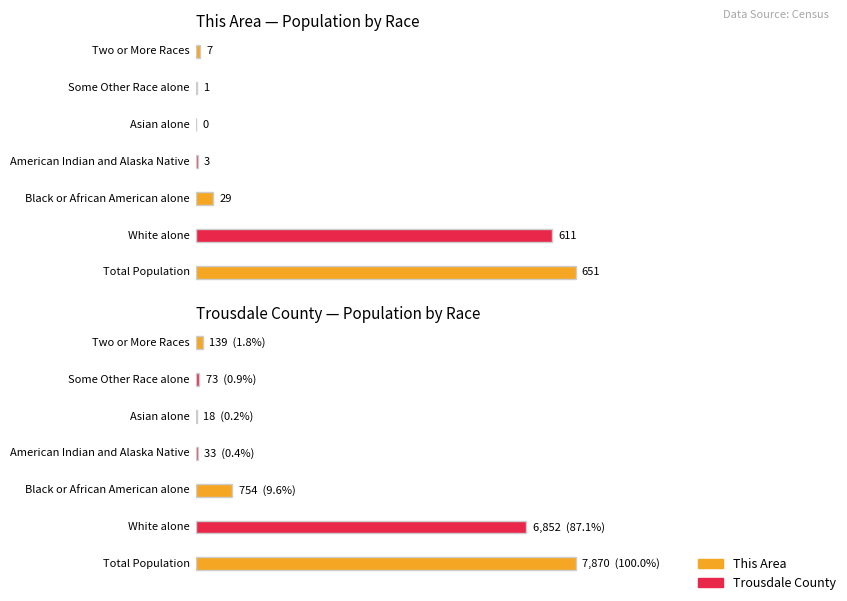

What is the sum of all This Area values?

1302